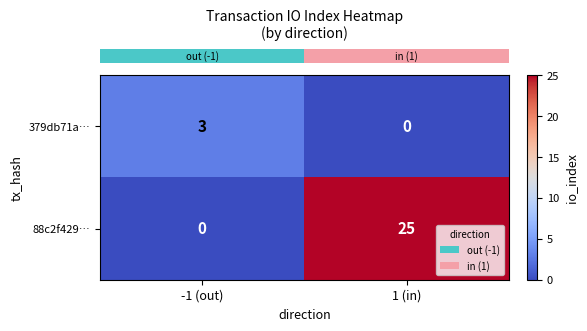

Which series has the largest range (max minus min)?

88c2f429…